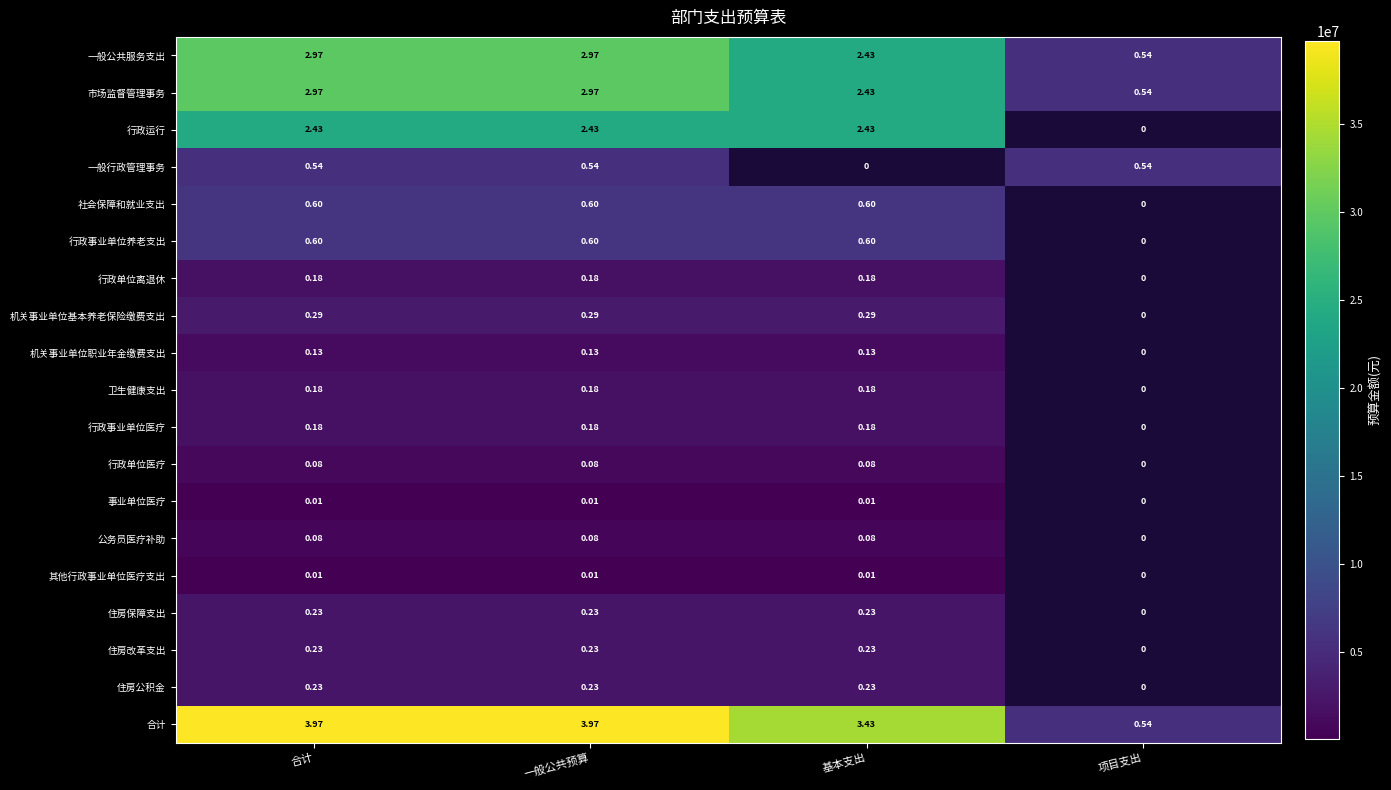

The 一般公共服务支出 series shows 52816050.1 at 合计. True or false?

False